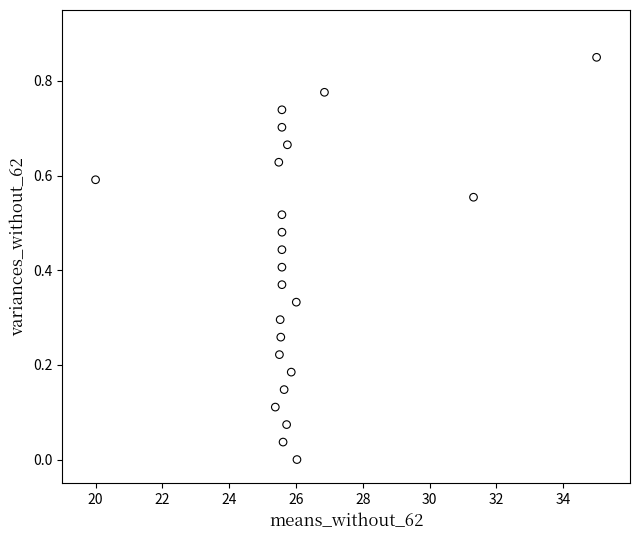

What is the range of X values (max minus min)?

15.0